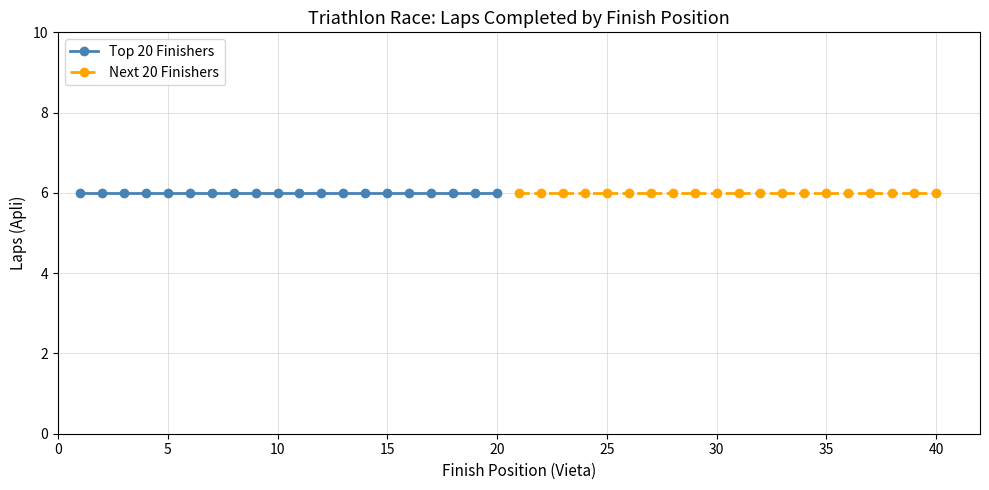

What are all the series names shown in the legend?

Top 20 Finishers, Next 20 Finishers